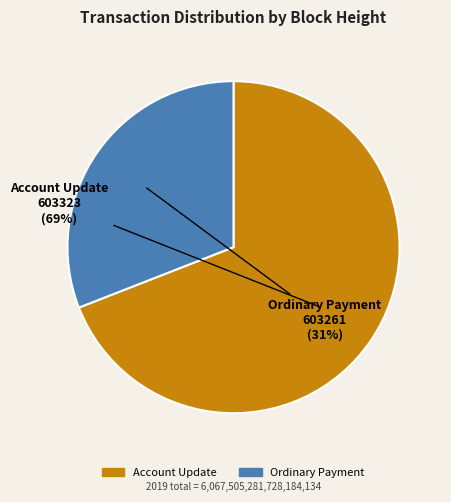

Is there any slice that represents more than half of the pie?

Yes